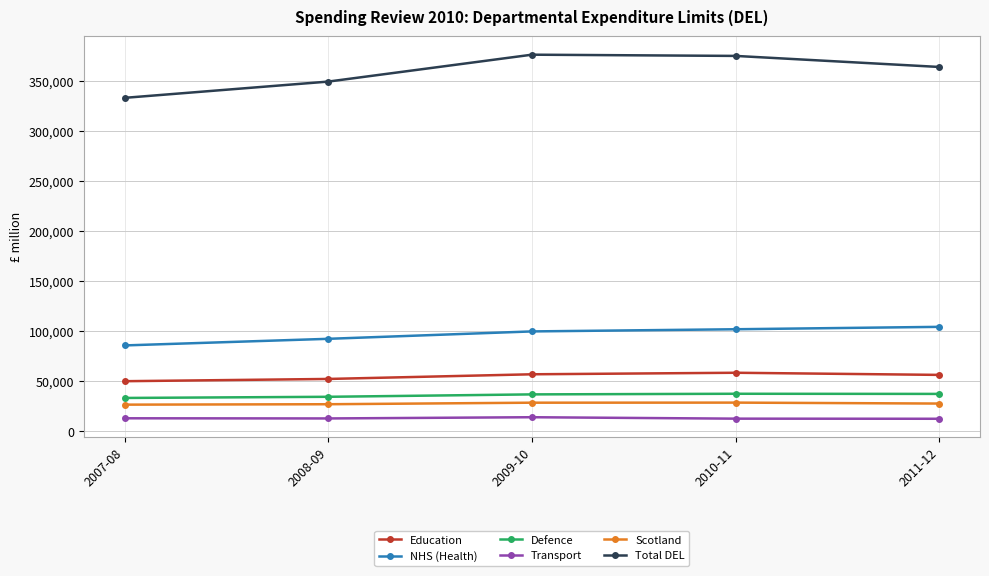

In Defence, how many points are higher than both neighbors (excluding endpoints)?

1